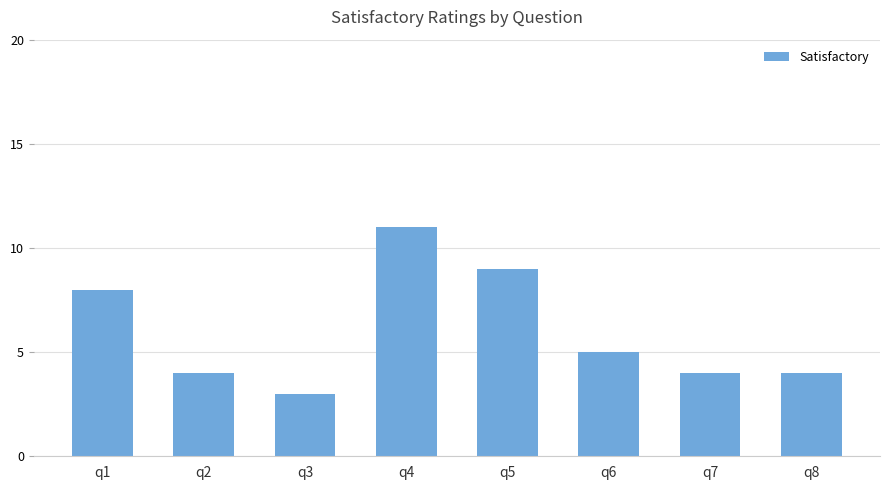

Which has a higher value, q4 or q8?

q4